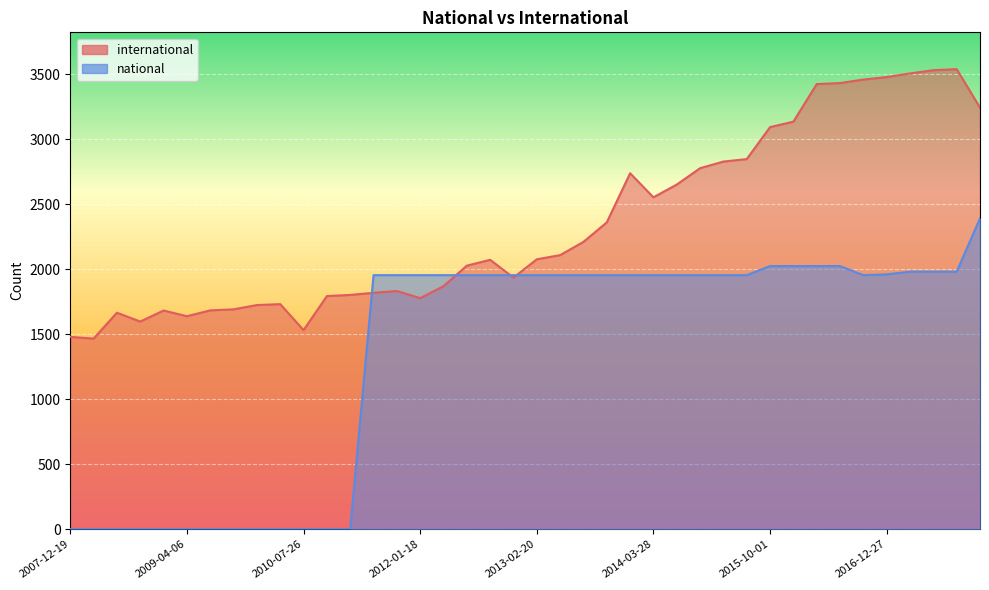

Reading left to right, transcribe all the data shown in this chart.

international: 2007-12-19=1480	2008-04-01=1467	2008-06-27=1666	2008-10-10=1598	2008-12-17=1683	2009-04-06=1639	2009-06-17=1684	2009-09-25=1692	2009-12-16=1725	2010-04-01=1732	2010-07-26=1532	2010-11-17=1794	2011-02-21=1803	2011-06-10=1819	2011-09-05=1833	2012-01-18=1778	2012-03-26=1870	2012-07-13=2028	2012-10-31=2073	2012-12-11=1936	2013-02-20=2077	2013-05-21=2109	2013-07-09=2211	2013-09-10=2361	2013-12-20=2739	2014-03-28=2554	2014-09-08=2652	2015-01-19=2778	2015-04-09=2829	2015-07-03=2848	2015-10-01=3094	2016-01-04=3136	2016-04-05=3425	2016-07-04=3433	2016-10-07=3460	2016-12-27=3479	2017-04-12=3507	2017-07-24=3532	2017-10-12=3540	2017-12-22=3244
national: 2007-12-19=1	2008-04-01=1	2008-06-27=1	2008-10-10=1	2008-12-17=1	2009-04-06=1	2009-06-17=1	2009-09-25=1	2009-12-16=1	2010-04-01=1	2010-07-26=1	2010-11-17=1	2011-02-21=1	2011-06-10=1955	2011-09-05=1955	2012-01-18=1955	2012-03-26=1955	2012-07-13=1955	2012-10-31=1955	2012-12-11=1955	2013-02-20=1955	2013-05-21=1955	2013-07-09=1955	2013-09-10=1955	2013-12-20=1955	2014-03-28=1955	2014-09-08=1955	2015-01-19=1955	2015-04-09=1955	2015-07-03=1955	2015-10-01=2025	2016-01-04=2025	2016-04-05=2025	2016-07-04=2025	2016-10-07=1955	2016-12-27=1961	2017-04-12=1982	2017-07-24=1982	2017-10-12=1982	2017-12-22=2392